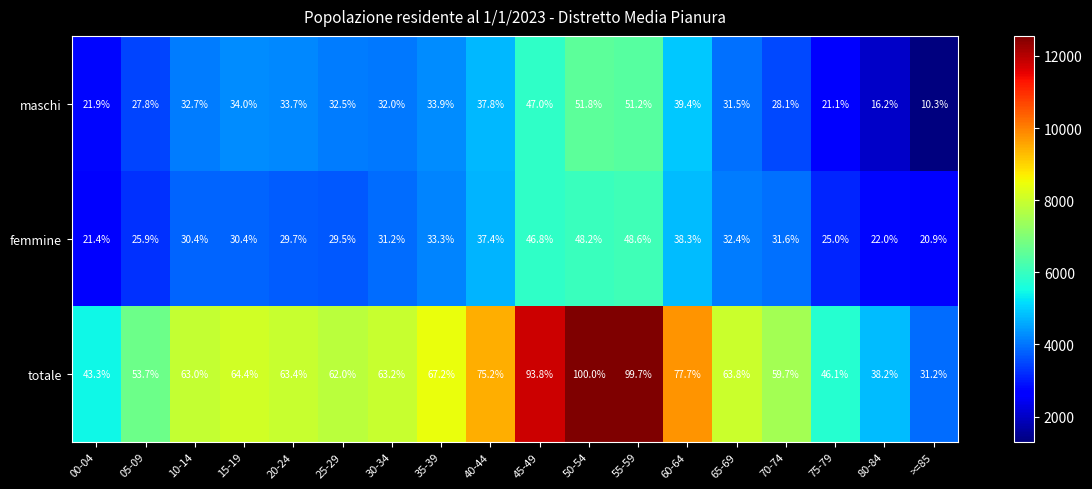

Rank the series at 15-19 from highest to lowest value.

totale, maschi, femmine